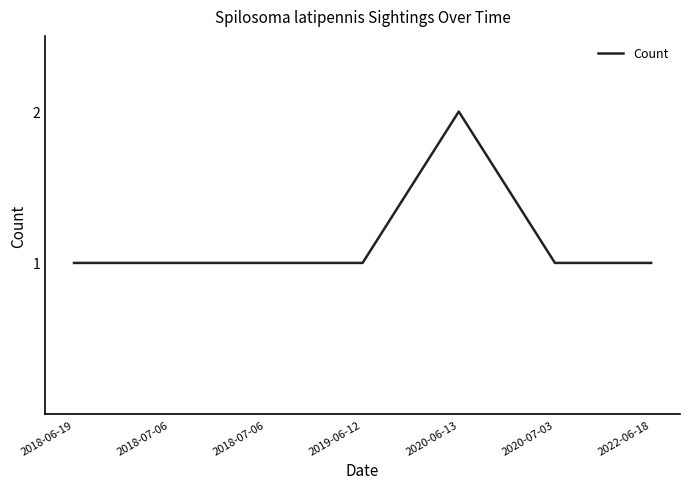

Rank the categories by value from highest to lowest.

2020-06-13, 2018-06-19, 2018-07-06, 2018-07-06, 2019-06-12, 2020-07-03, 2022-06-18